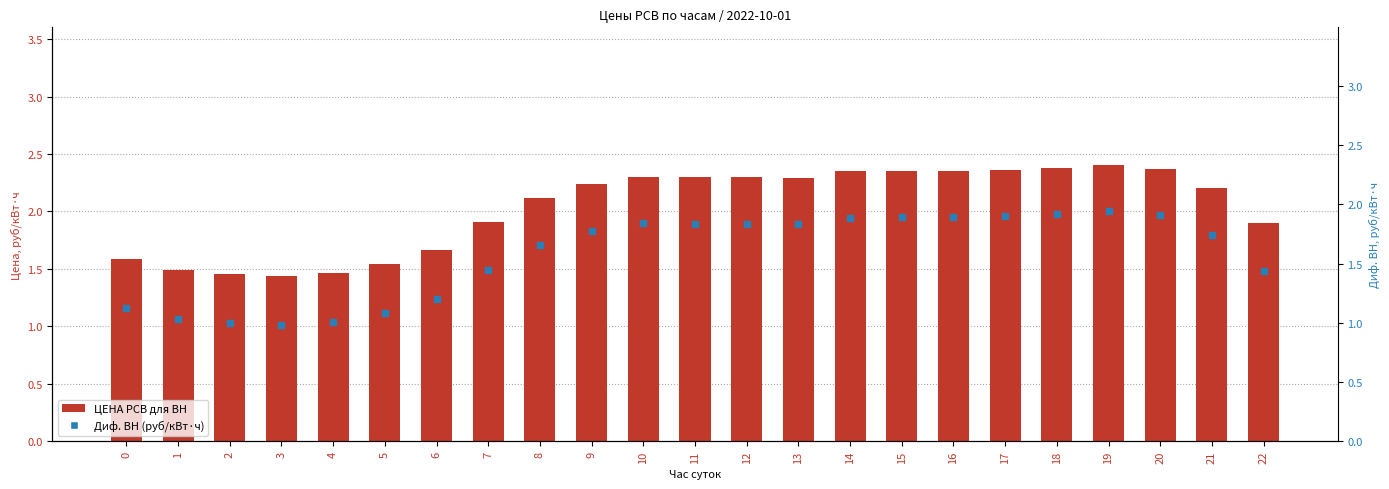

At which category is the sum across all series the highest?

19